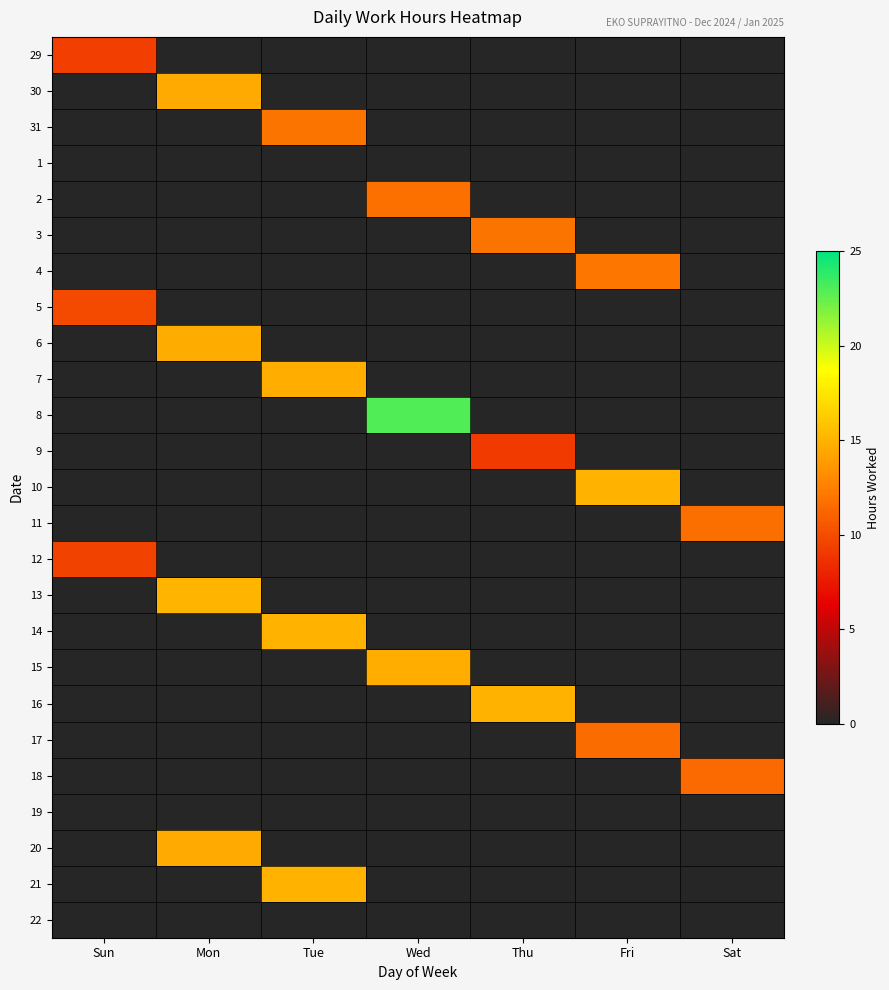

Which has a higher value, Mon or Fri?

Mon